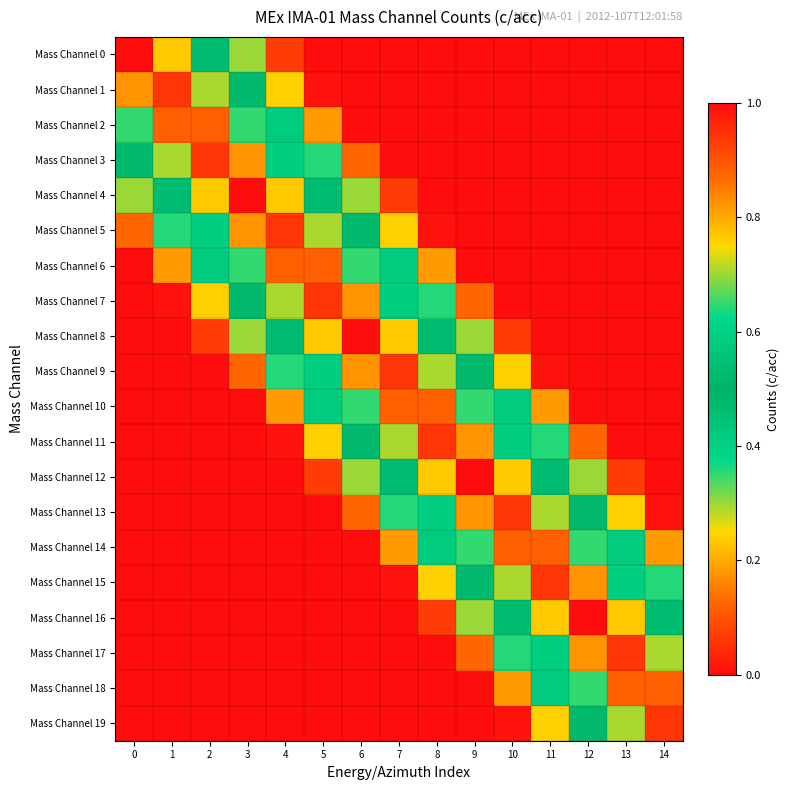

Rank the series by their maximum value, from lowest to highest.

Mass Channel 2, Mass Channel 6, Mass Channel 10, Mass Channel 14, Mass Channel 18, Mass Channel 11, Mass Channel 15, Mass Channel 17, Mass Channel 1, Mass Channel 3, Mass Channel 5, Mass Channel 7, Mass Channel 9, Mass Channel 13, Mass Channel 19, Mass Channel 0, Mass Channel 4, Mass Channel 8, Mass Channel 12, Mass Channel 16